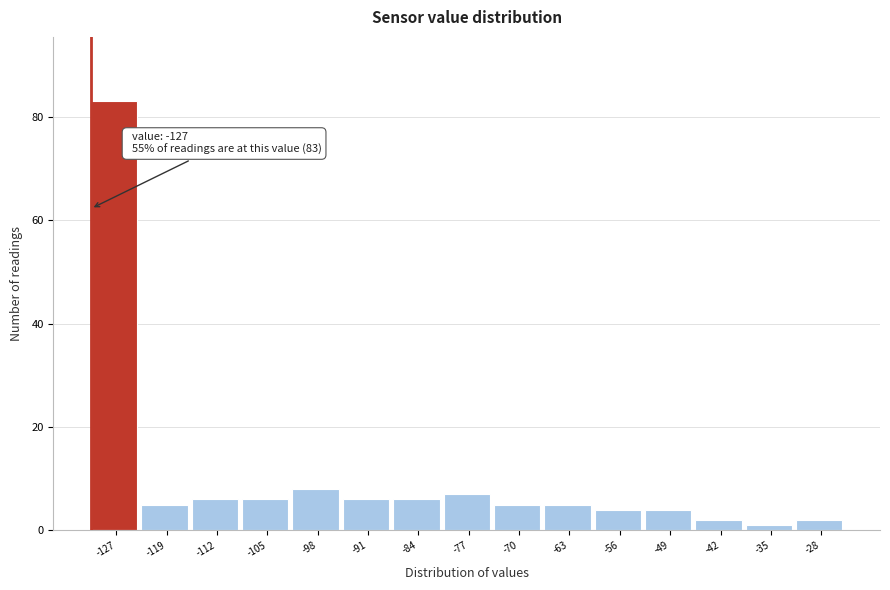

Reading right to left, transcribe all the data shown in this chart.

2	1	2	4	4	5	5	7	6	6	8	6	6	5	83